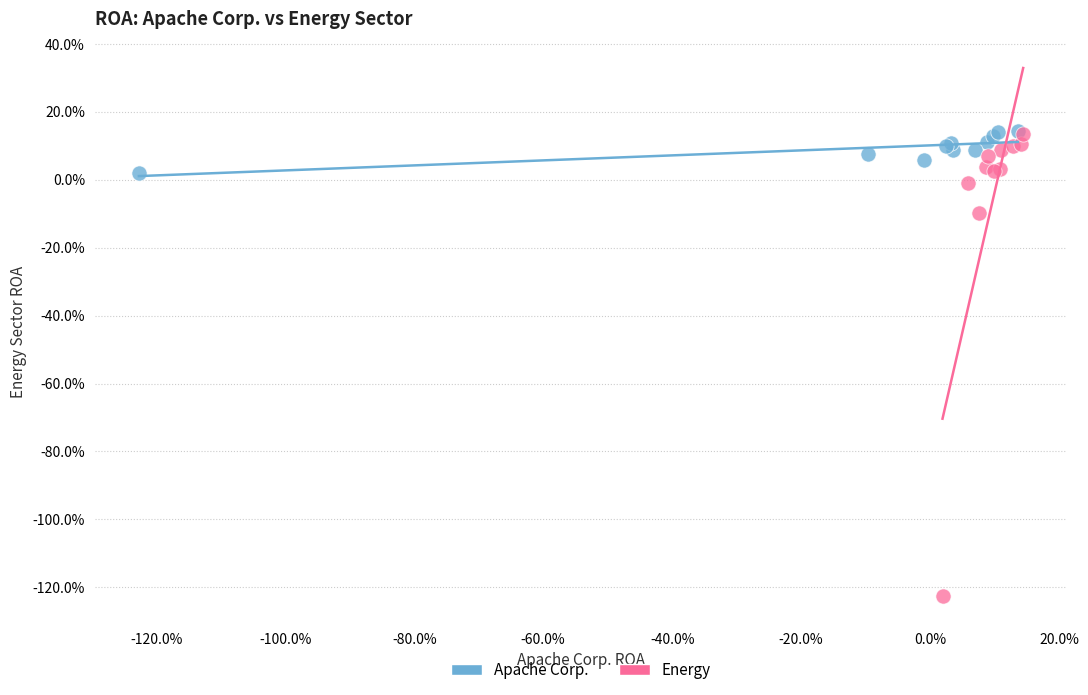

What are all the series names shown in the legend?

Apache Corp., Energy